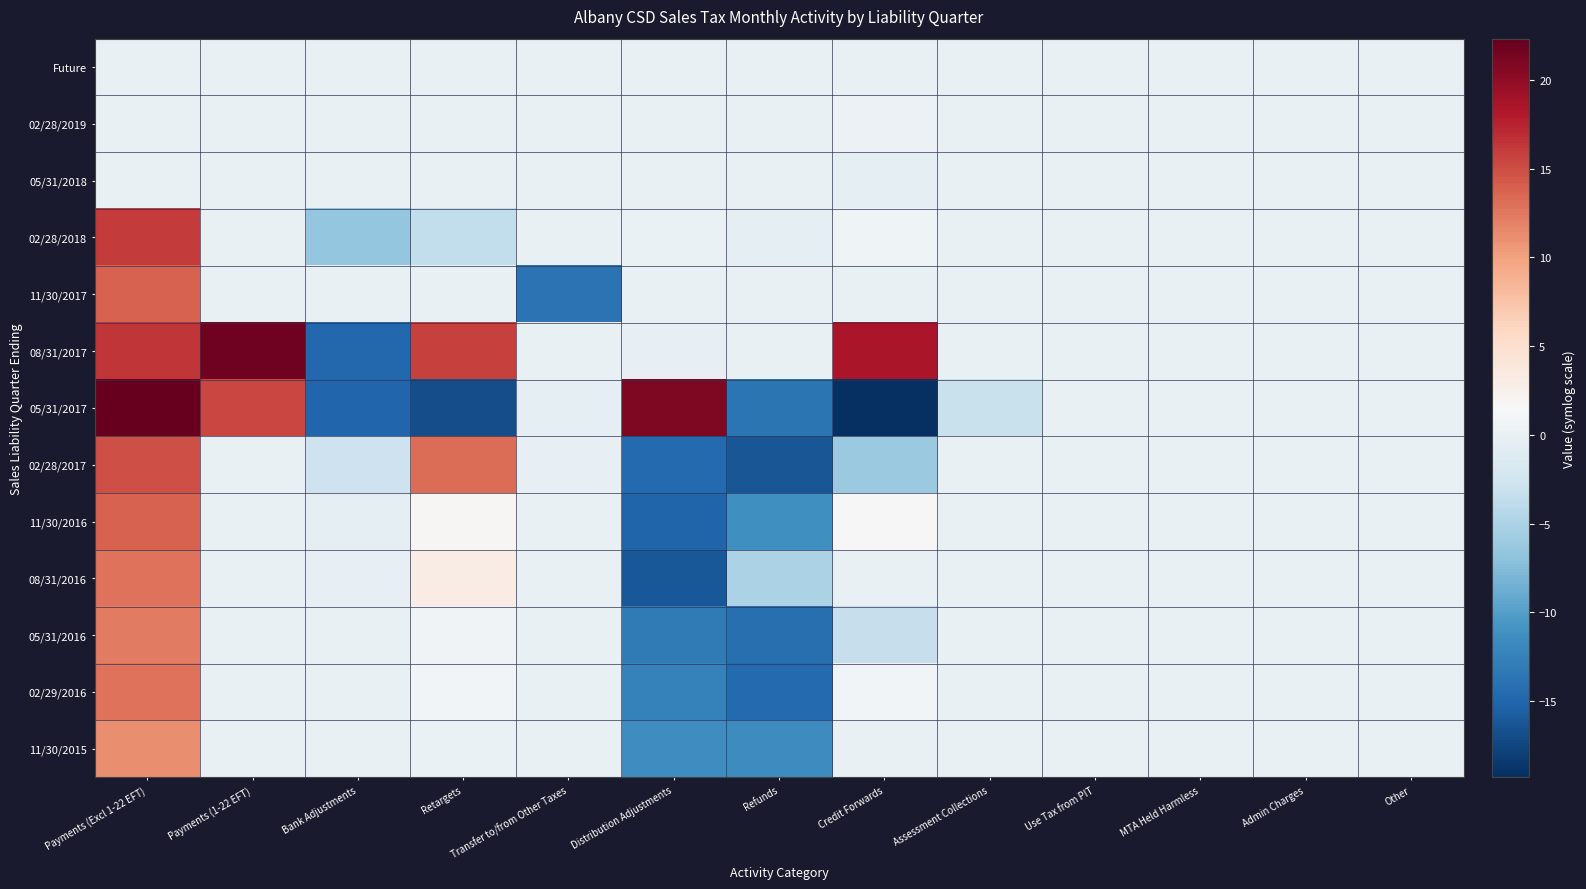

Which series has the largest range (max minus min)?

05/31/2017